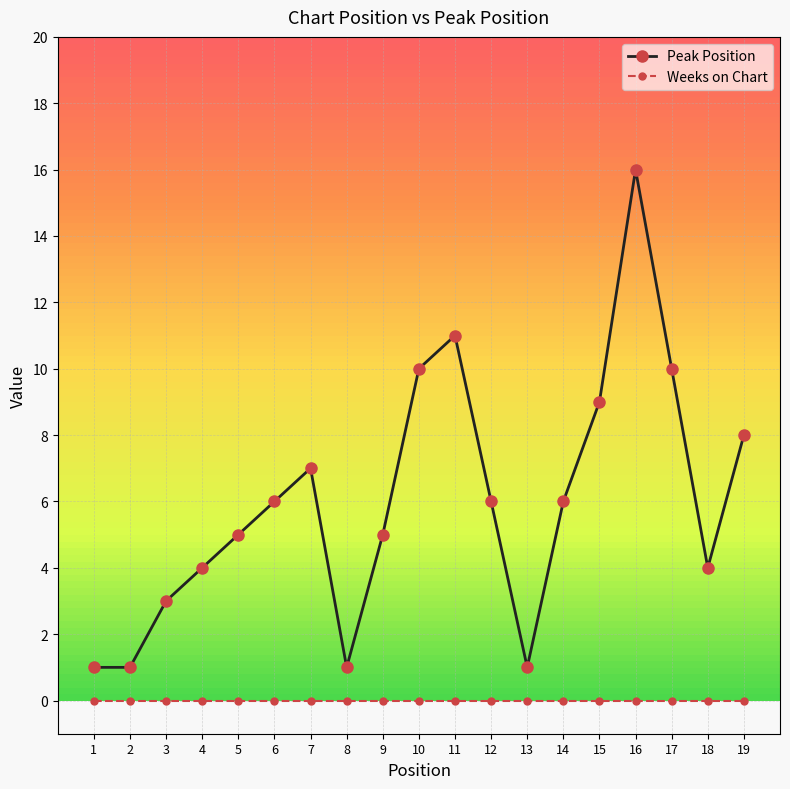

Count the number of data series in this chart.

2